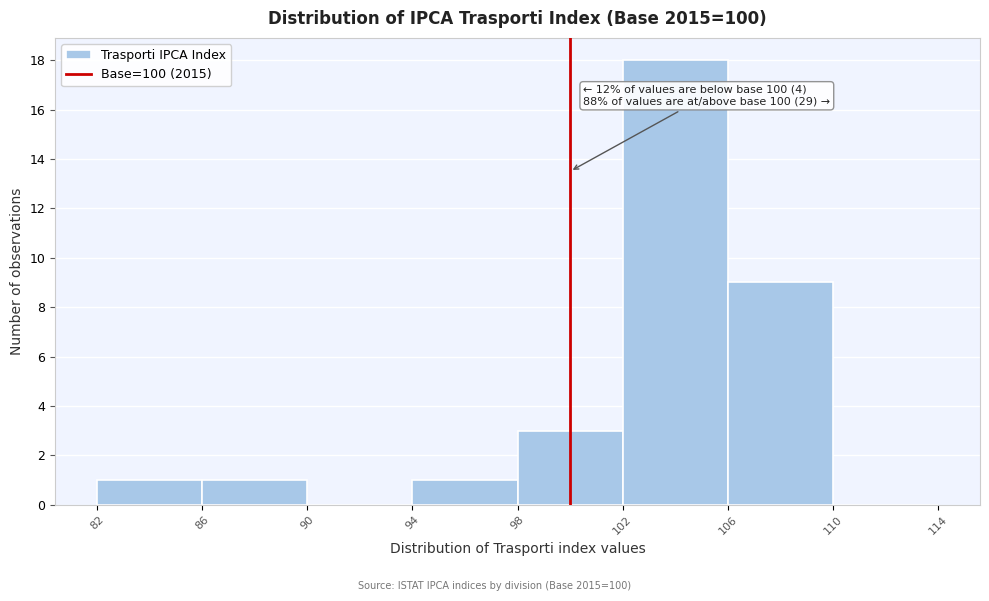

Over which range of the x-axis is the bar tallest?

102 to 106